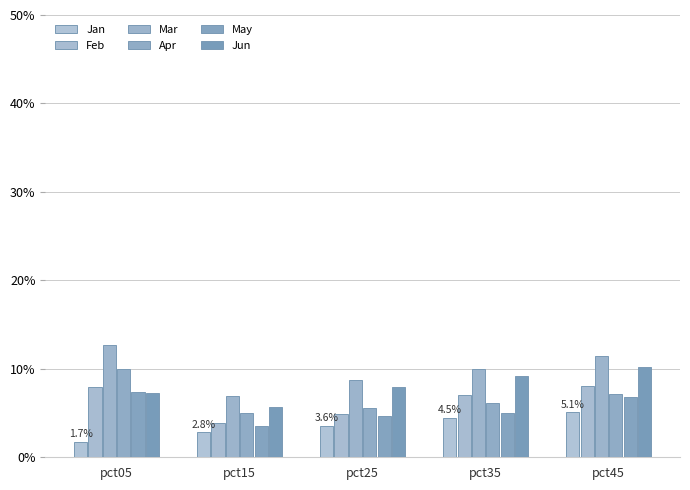

Does the chart contain stacked bars?

No